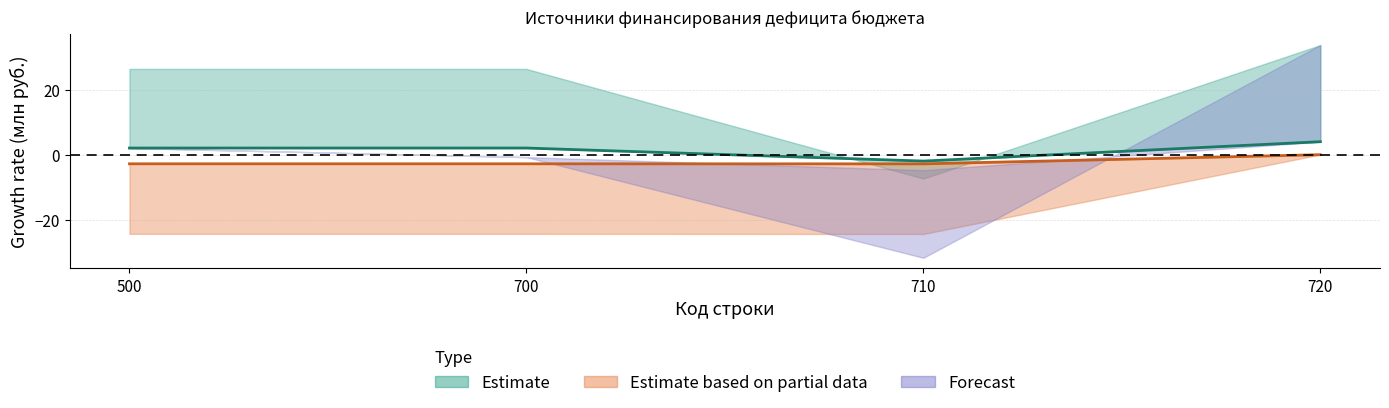

In Утверждено (консолидированный), how many points are lower than both neighbors (excluding endpoints)?

1